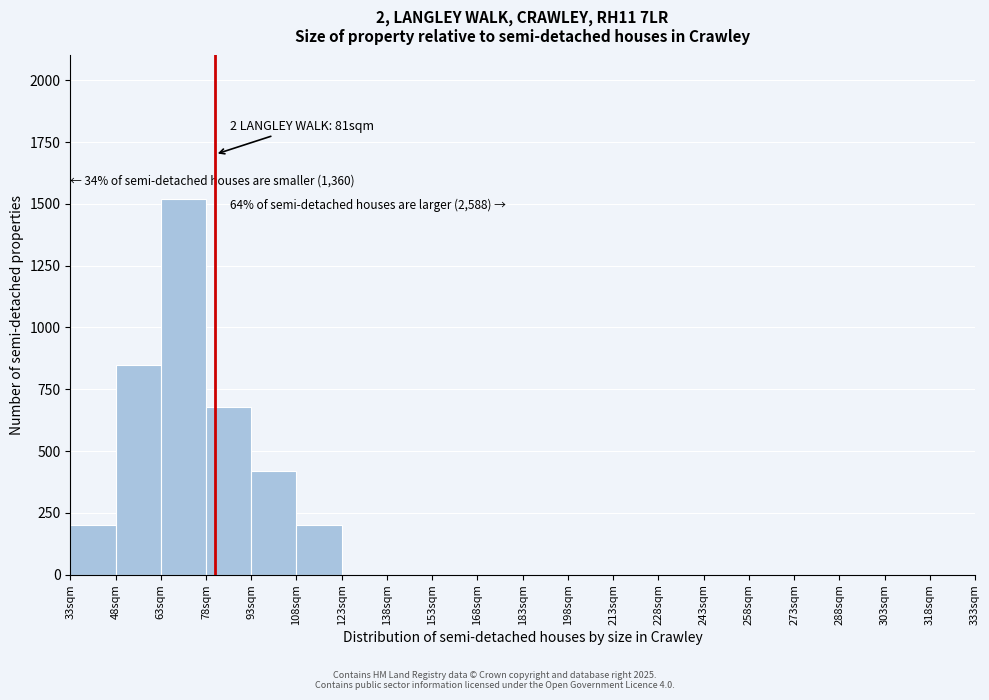

Which range on the x-axis has the tallest bar?

63 to 78